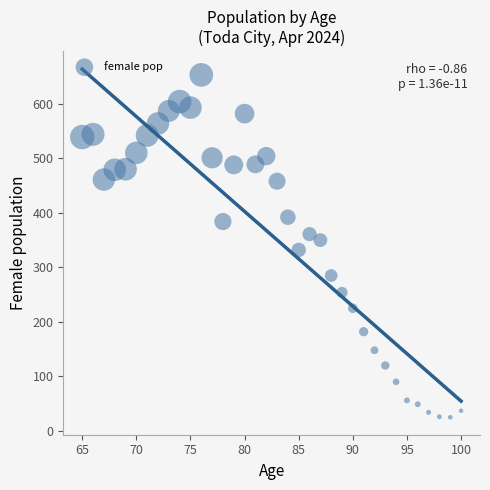

What is the range of Y values (max minus min)?

628